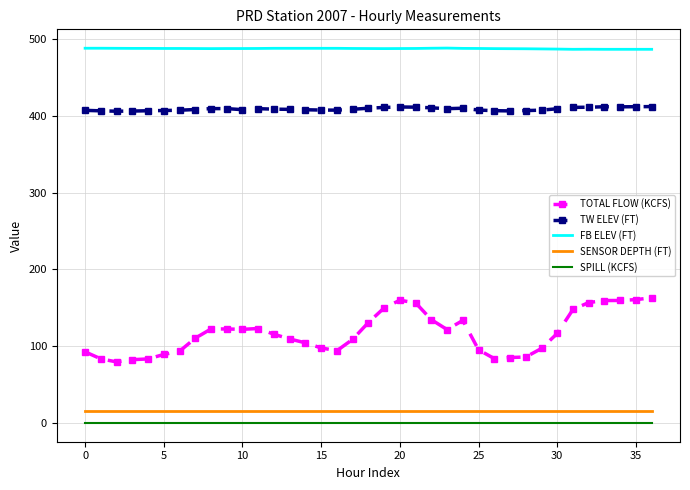

Which series has the largest total across all categories?

FB ELEV (FT)